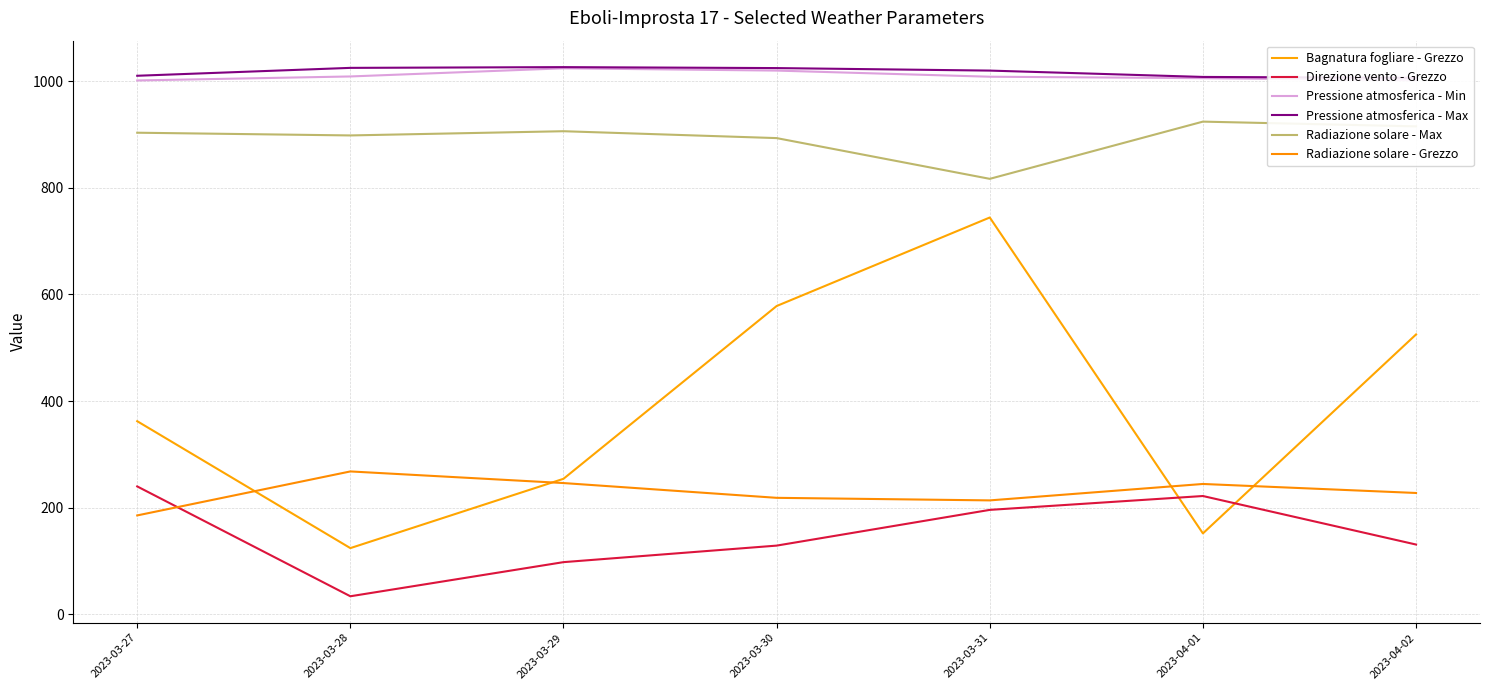

In Radiazione solare - Grezzo, how many points are lower than both neighbors (excluding endpoints)?

1